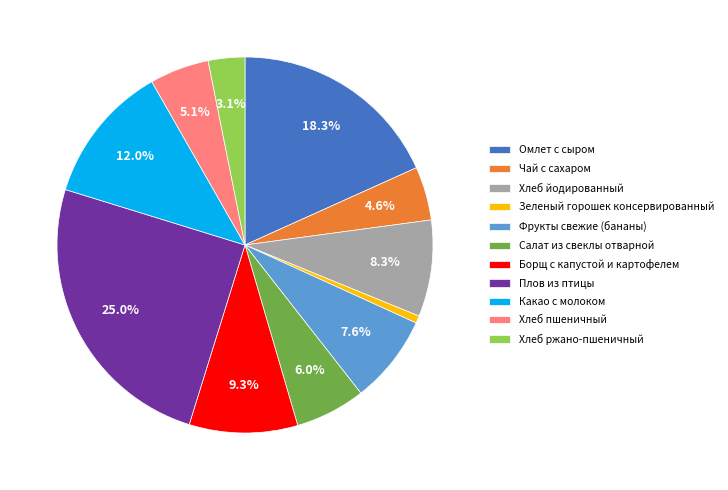

To the nearest percent, what portion does Плов из птицы represent?

25%